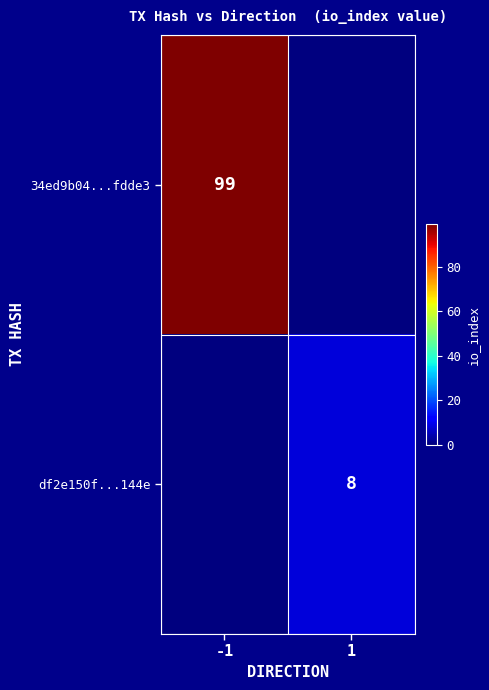

Is it true that 34ed9b04...fdde3 equals 99 at -1?

True